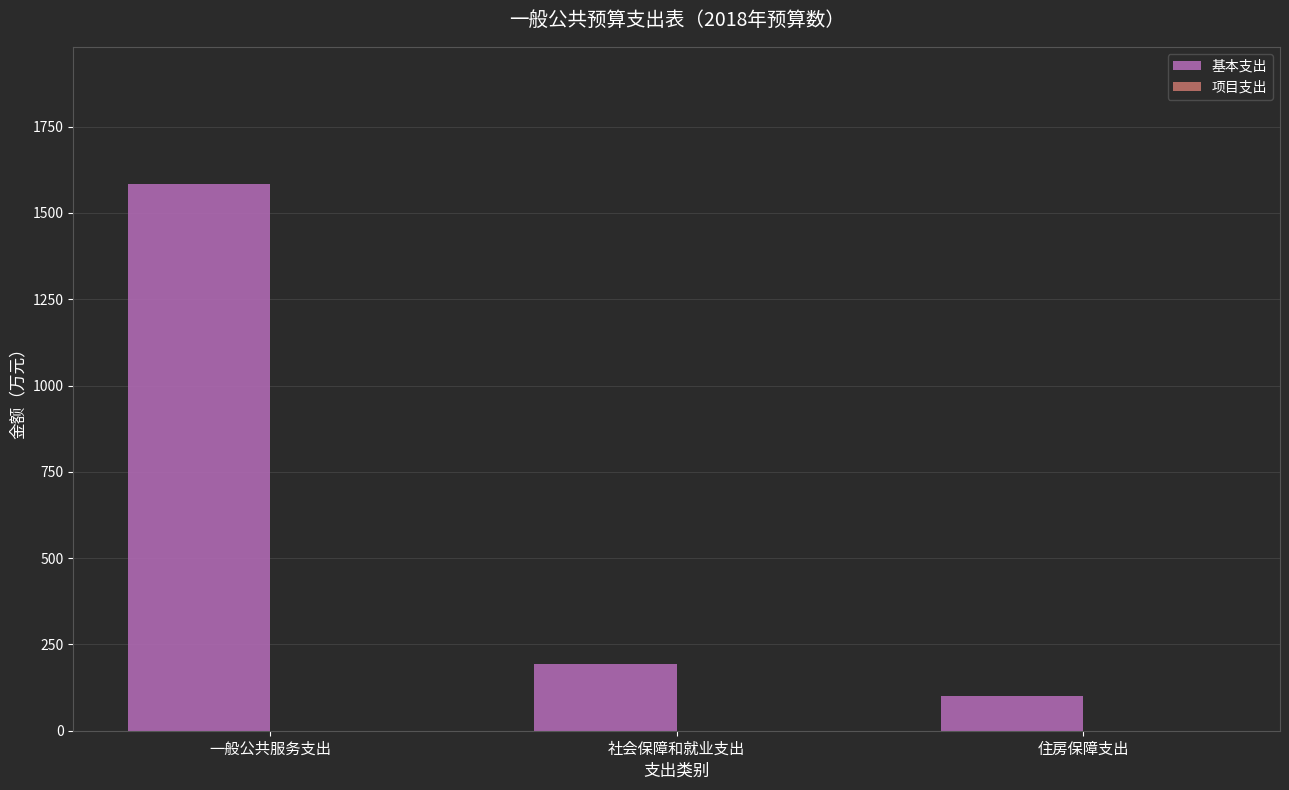

Rank the categories by value from highest to lowest.

一般公共服务支出, 社会保障和就业支出, 住房保障支出